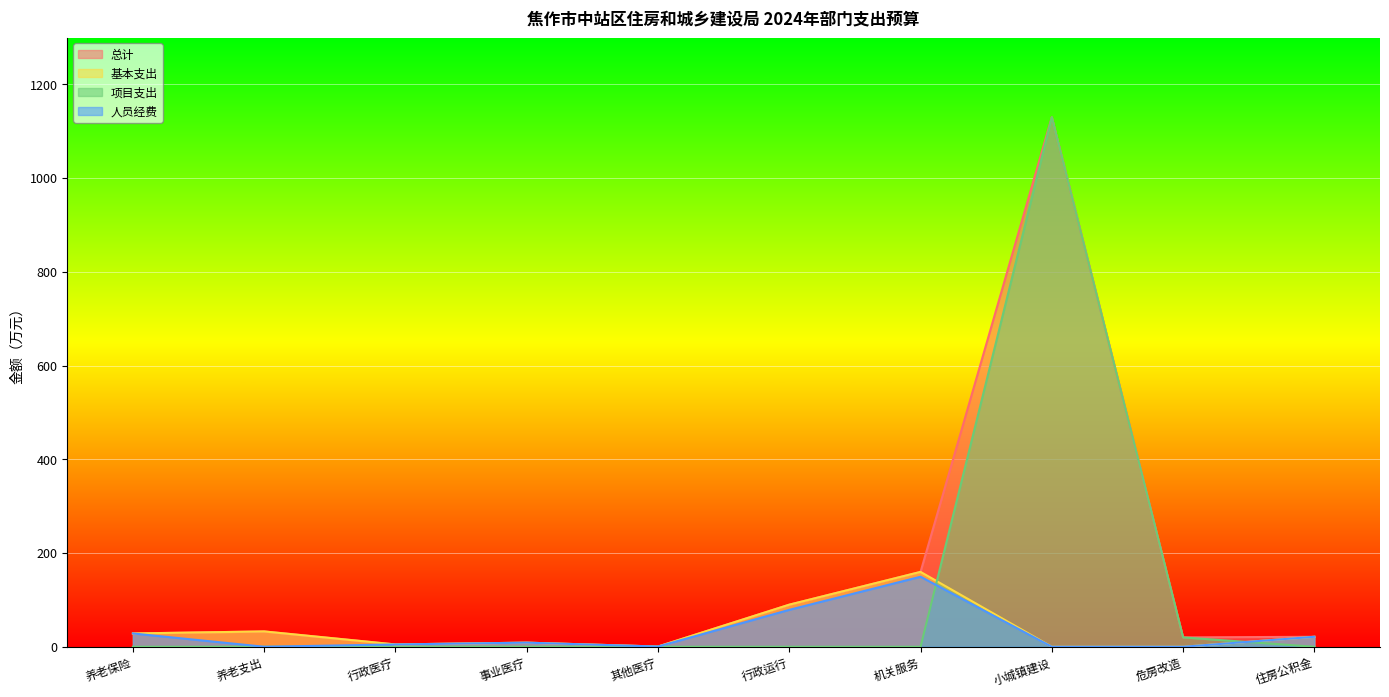

Which series has the largest range (max minus min)?

项目支出